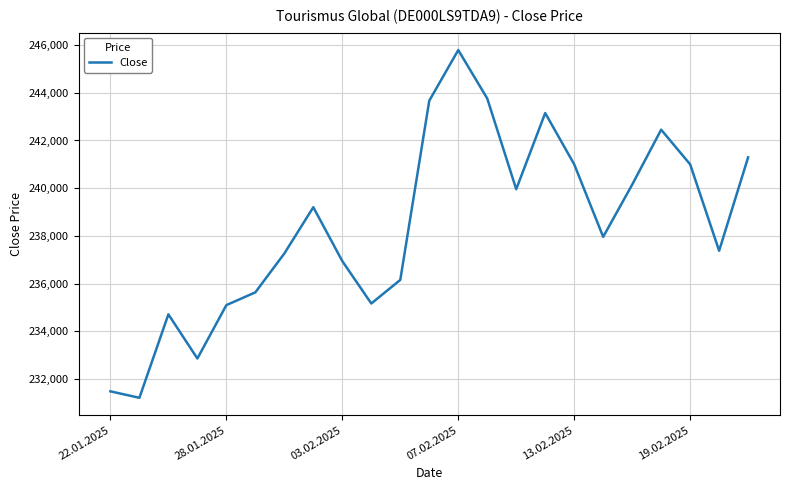

What is the minimum value shown in the chart?

231208